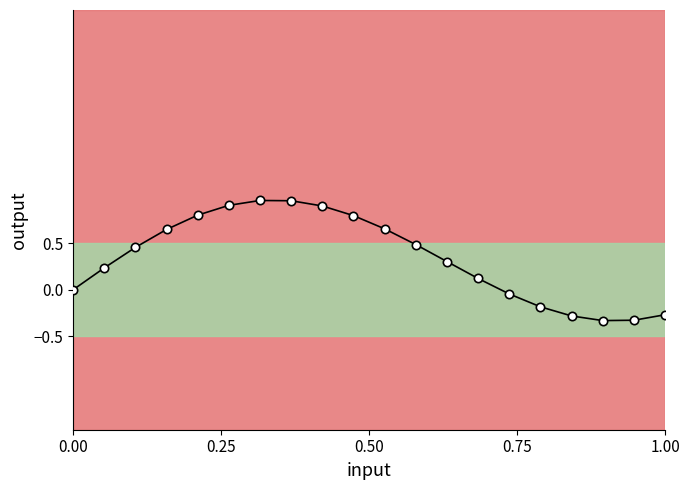

What is the sum of all values?

6.8